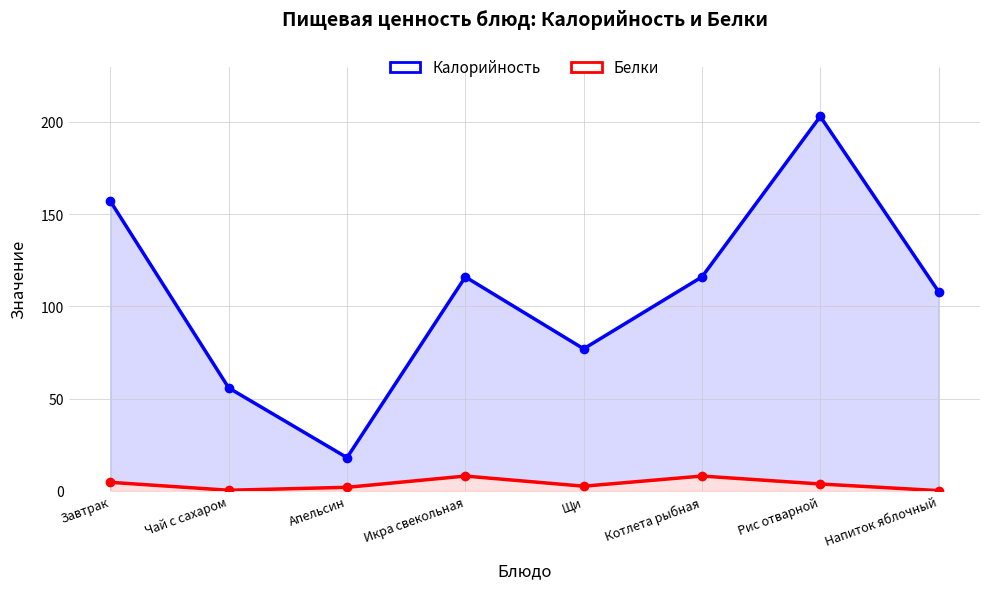

Which series changed the most between Котлета рыбная and Напиток яблочный?

Калорийность